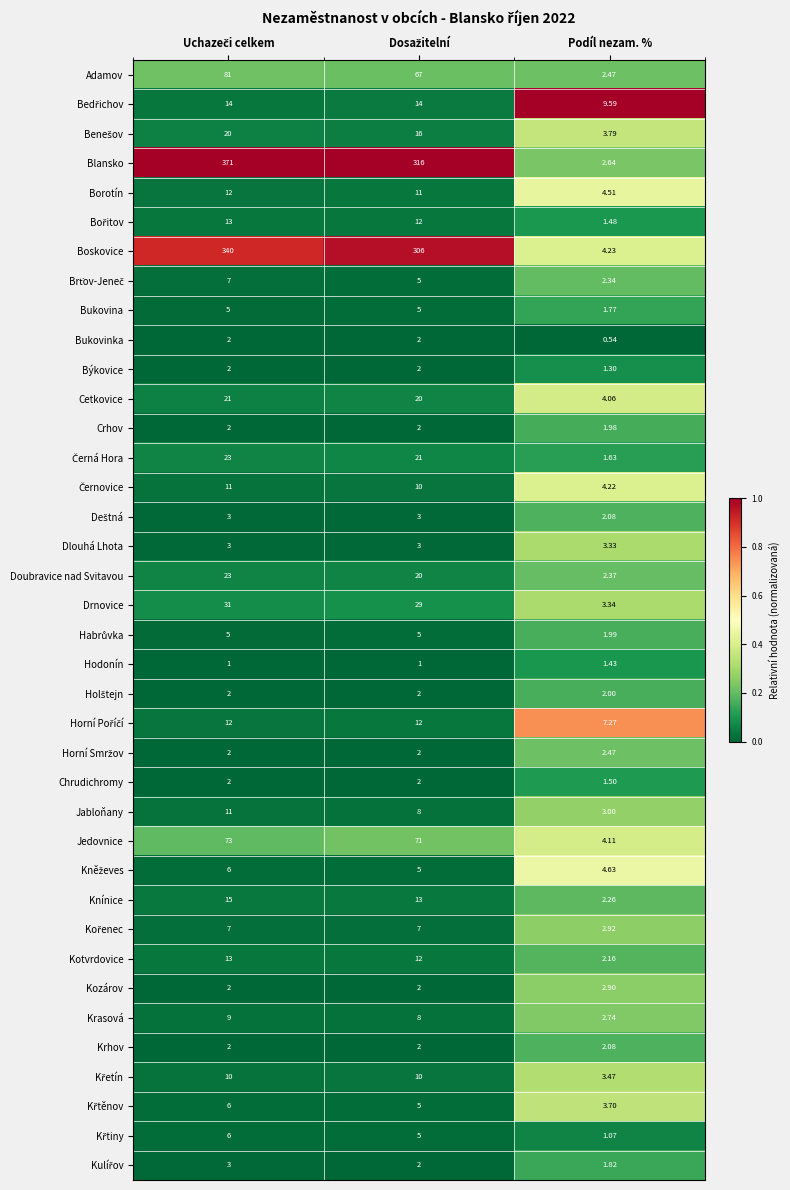

Which series has the widest spread of values?

Blansko